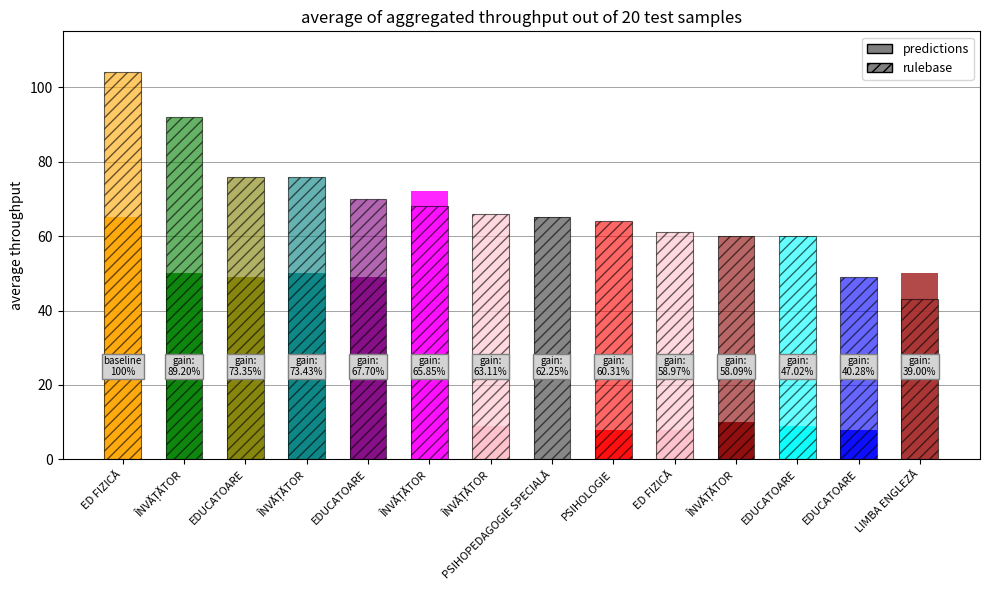

What is the value of the rulebase bar at the 4th from the left?

76